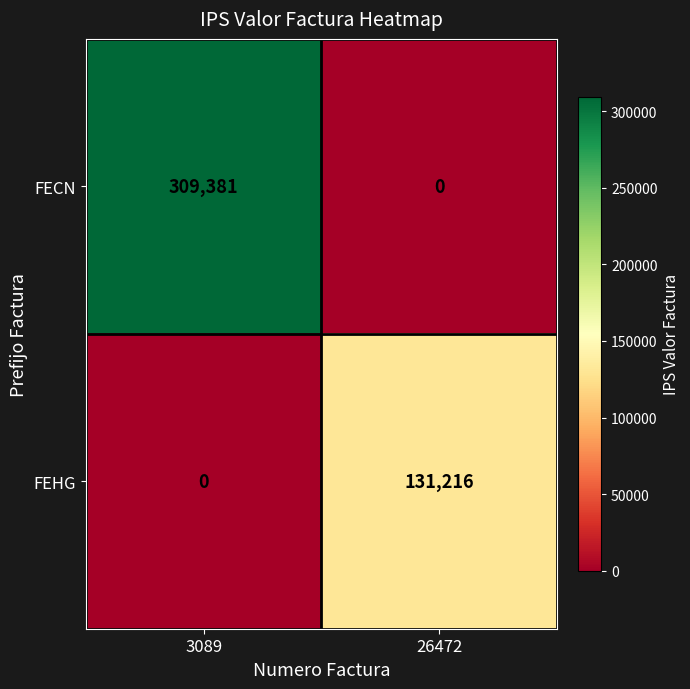

What is the difference between the highest and lowest values at 3089?

309381